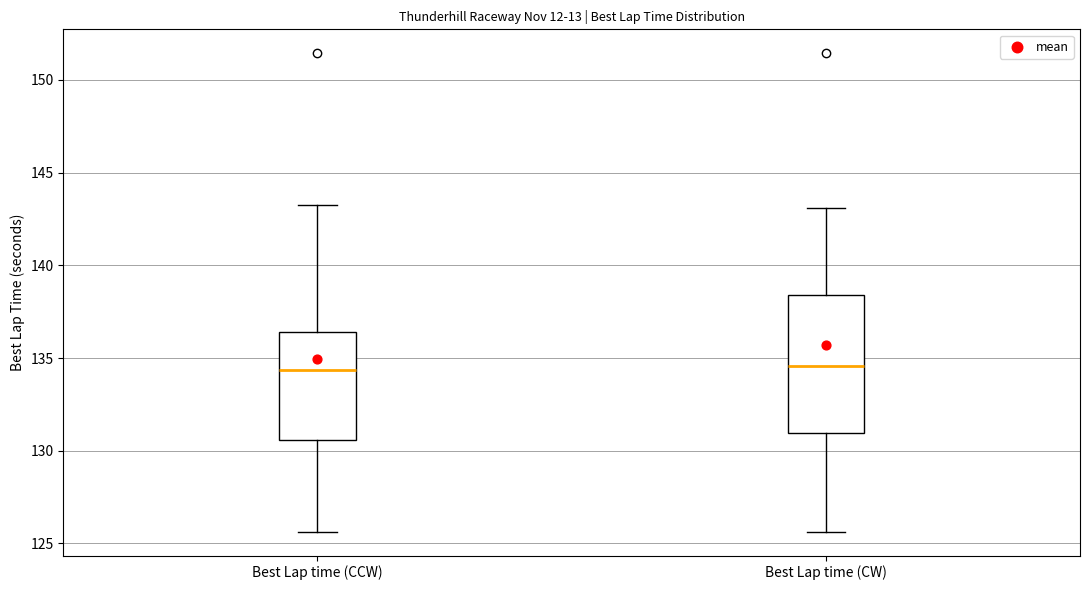

Reading left to right, transcribe this box plot: for each box, give where its median line is, the range the box spans, and where its two whiskers end, as read against the y-axis. The values are not printed on the chart, so give them approximately, as read against the axis.

Best Lap time (CCW): median 134.5, box 130.5 to 136.5, whiskers 125.5 to 143.5
Best Lap time (CW): median 134.5, box 131.0 to 138.5, whiskers 125.5 to 143.0